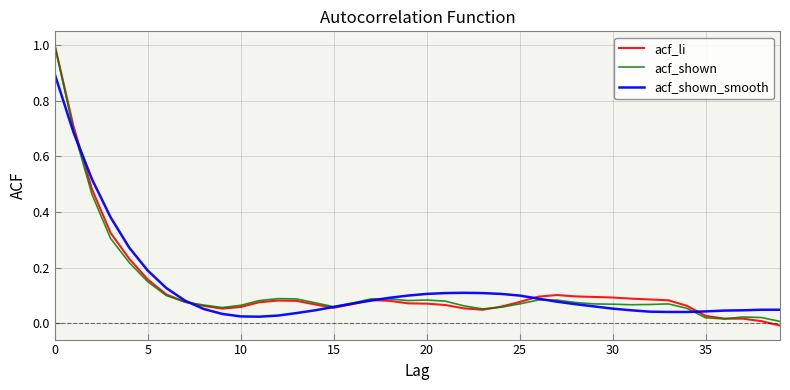

What is the maximum value shown in the chart?

1.0